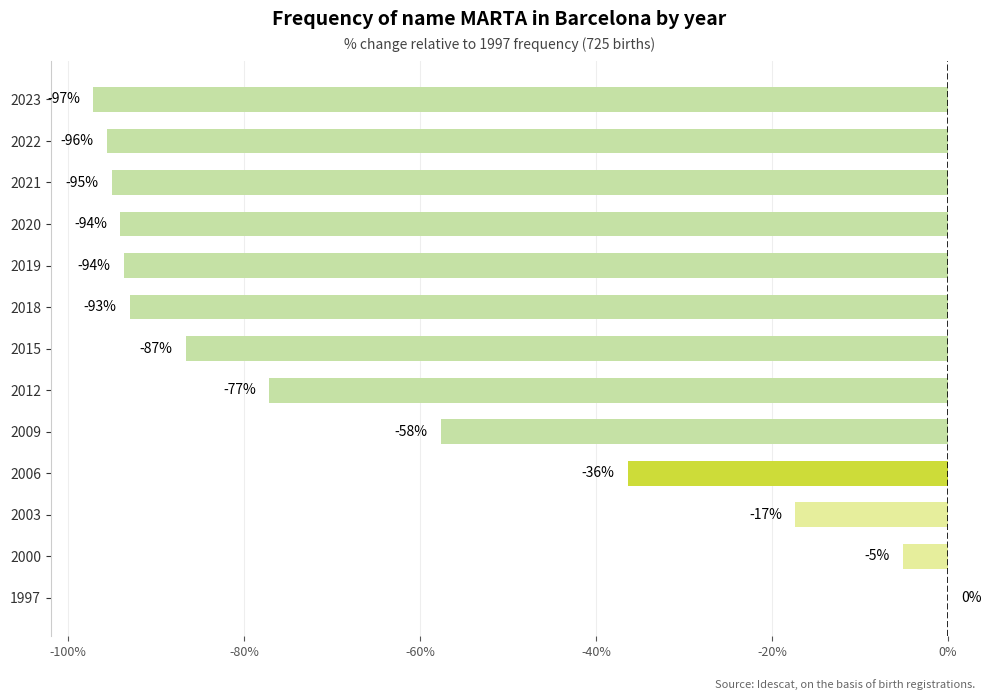

Between 2012 and 2020, which is larger?

2012